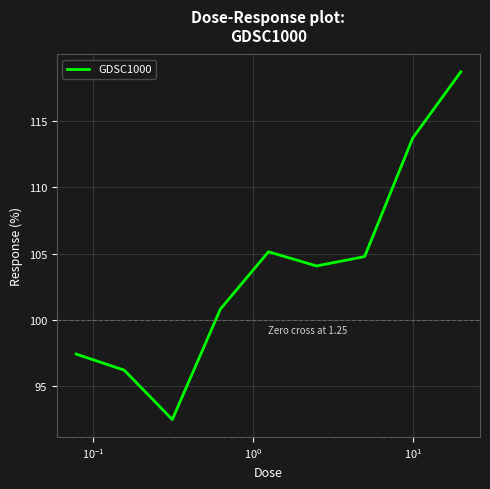

What is the minimum value shown in the chart?

92.5